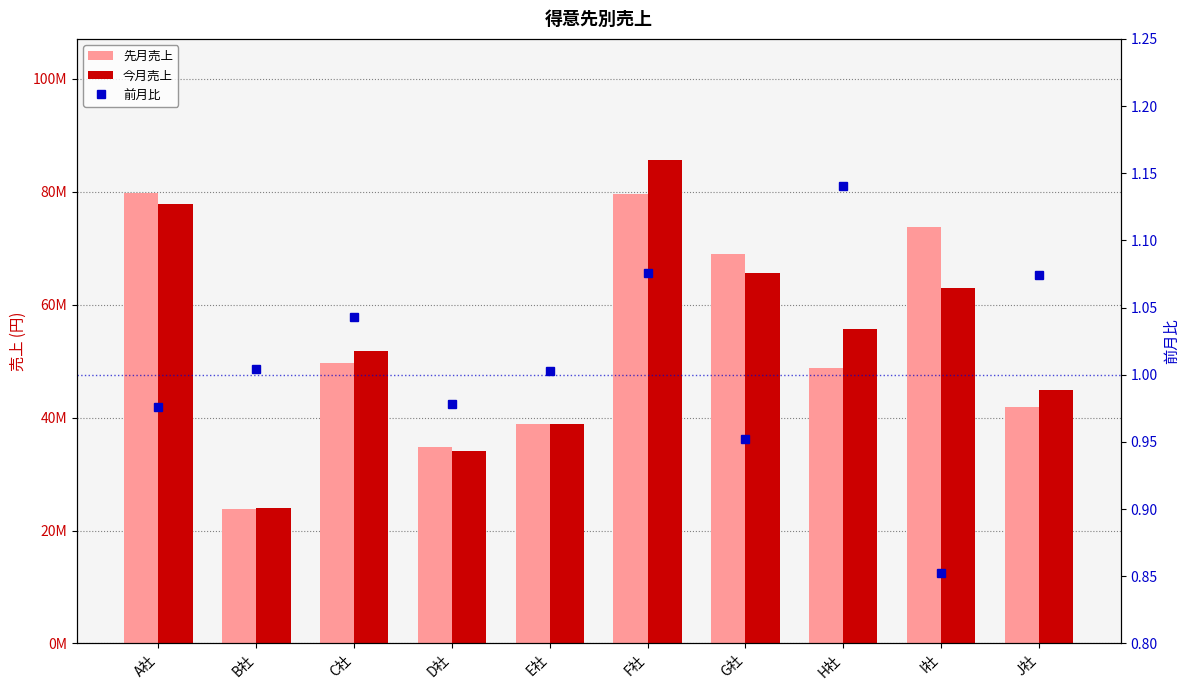

Which series has the largest range (max minus min)?

今月売上